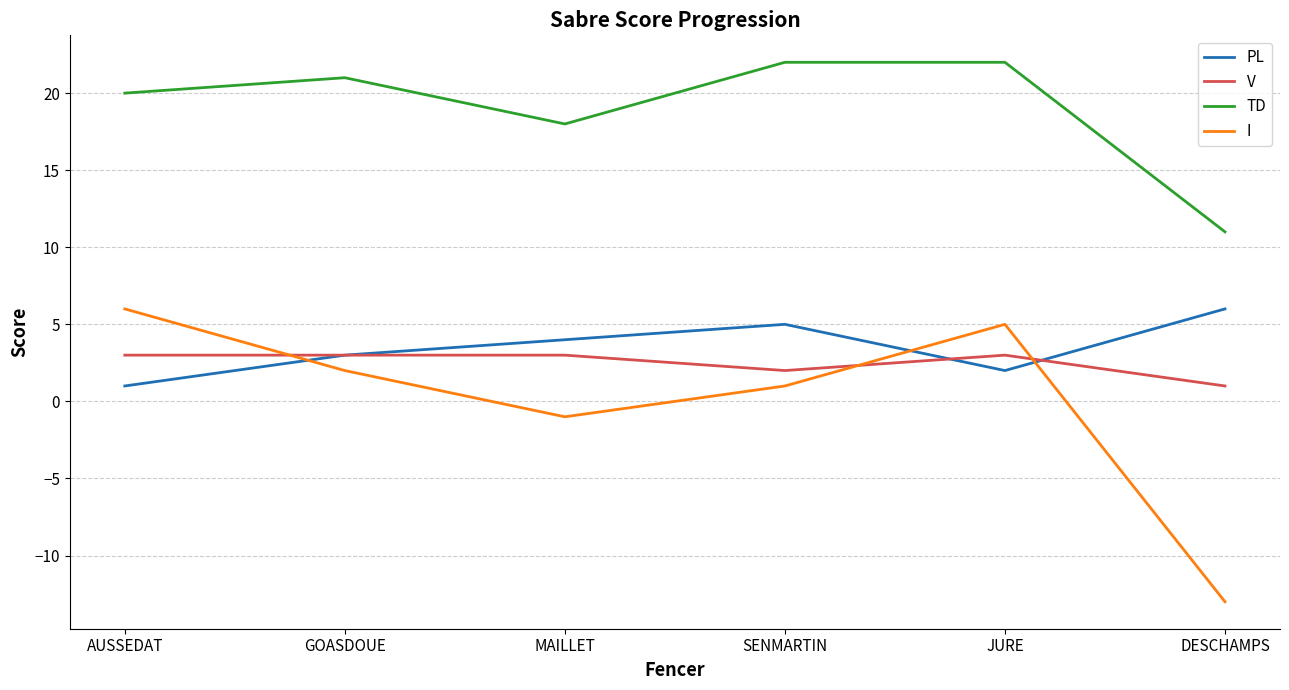

Which series has the largest total across all categories?

TD